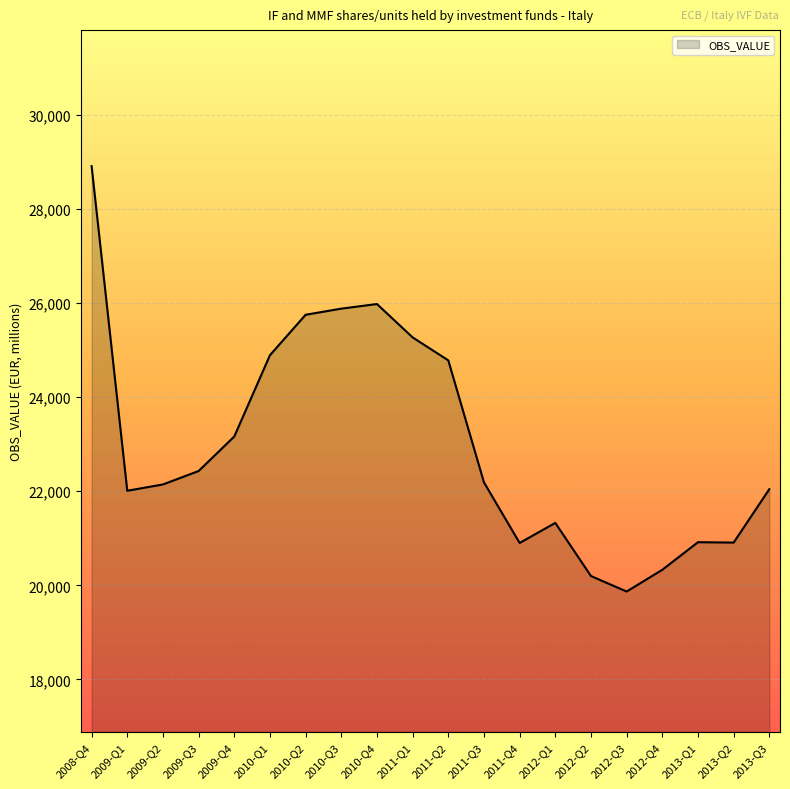

What is the ratio of the value at 2010-Q2 to the value at 2011-Q2?

1.0